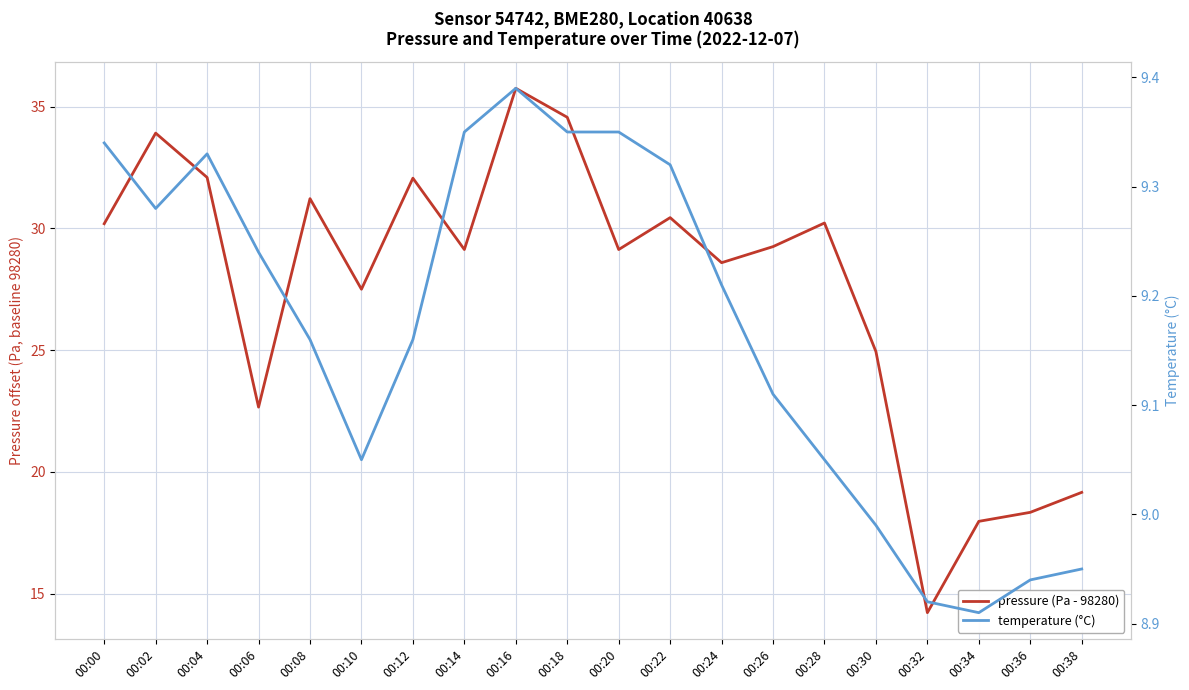

What is the total value across all series at 00:14?

38.5